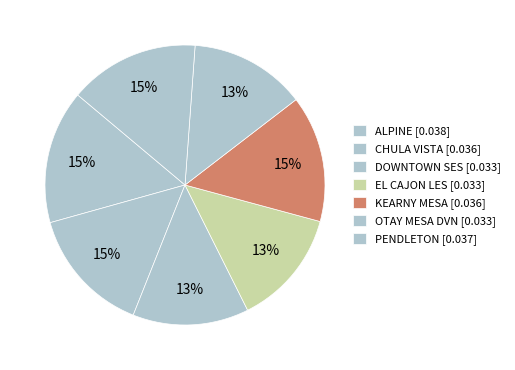

Count the number of slices in the pie.

7